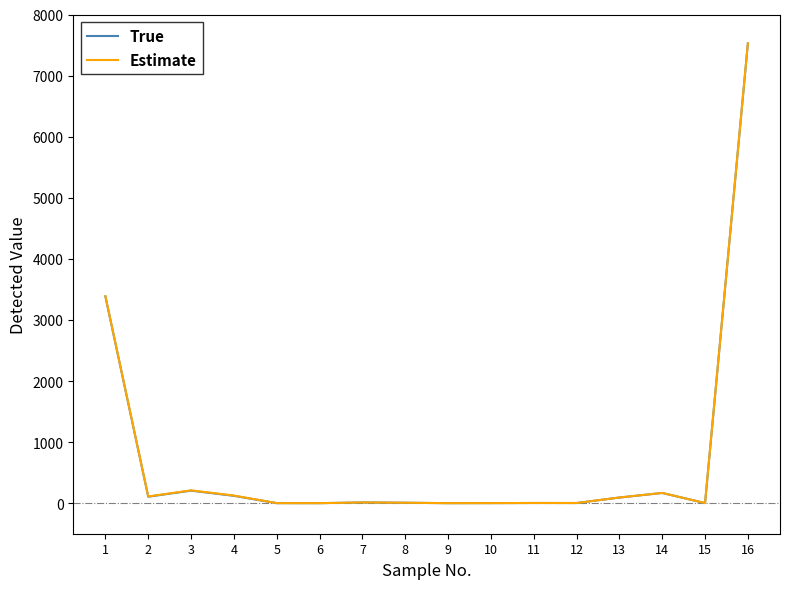

What are all the series names shown in the legend?

True, Estimate